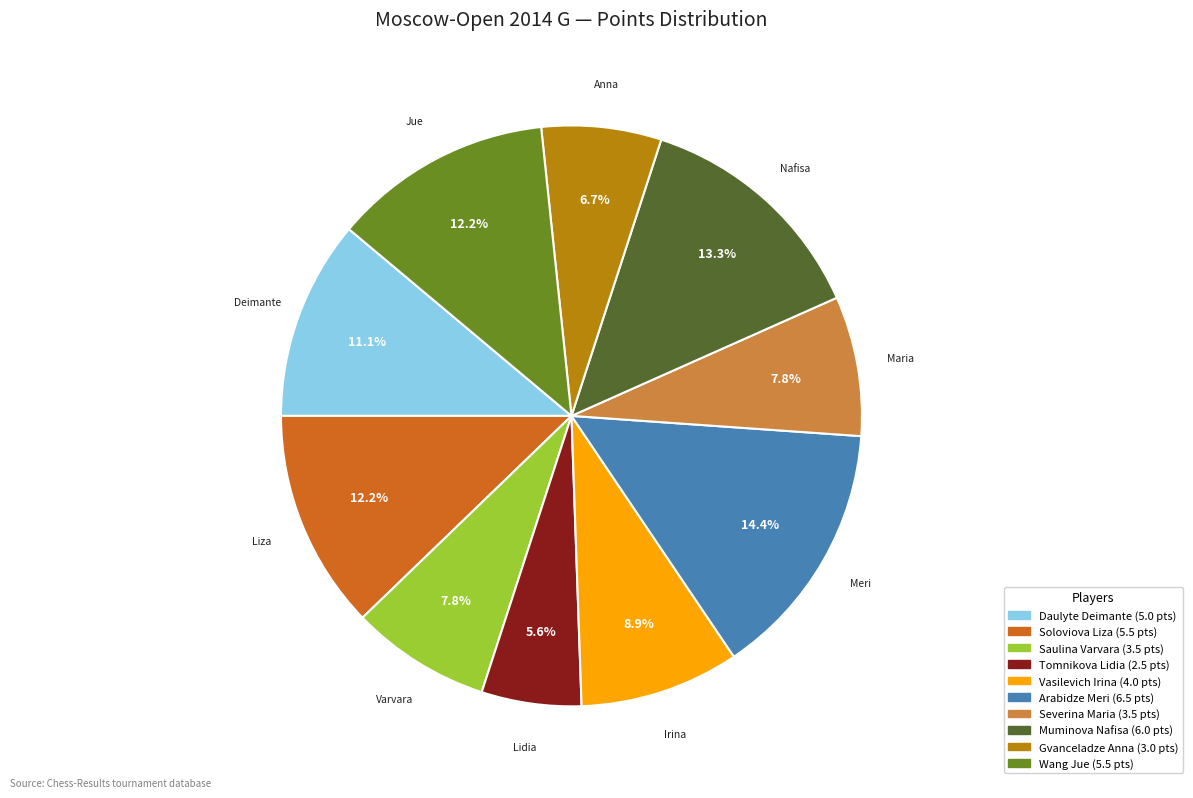

Which category has the biggest portion of the pie?

Arabidze Meri